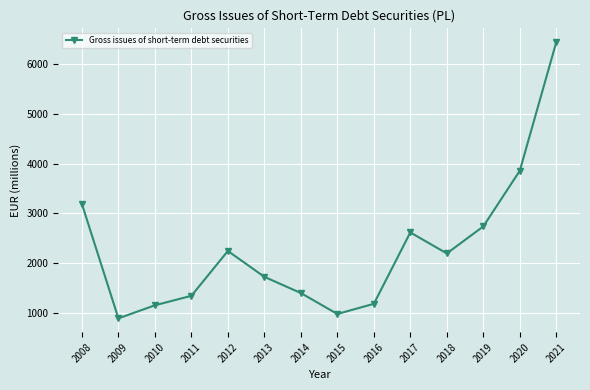

Does the chart display data point markers on the line(s)?

Yes